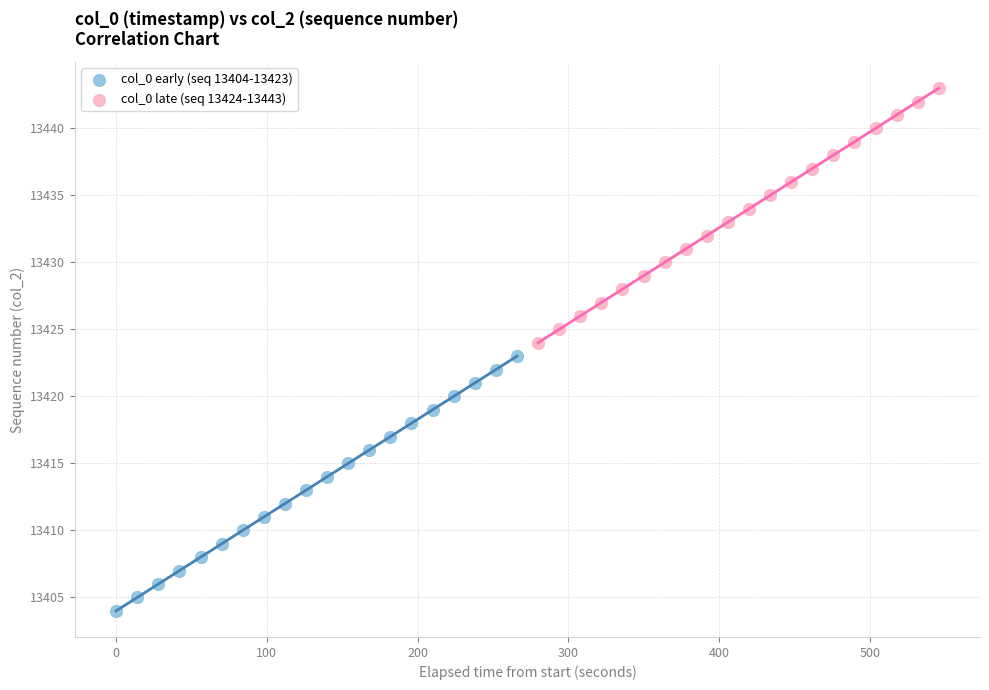

What are all the series names shown in the legend?

col_0 early (seq 13404-13423), col_0 late (seq 13424-13443)